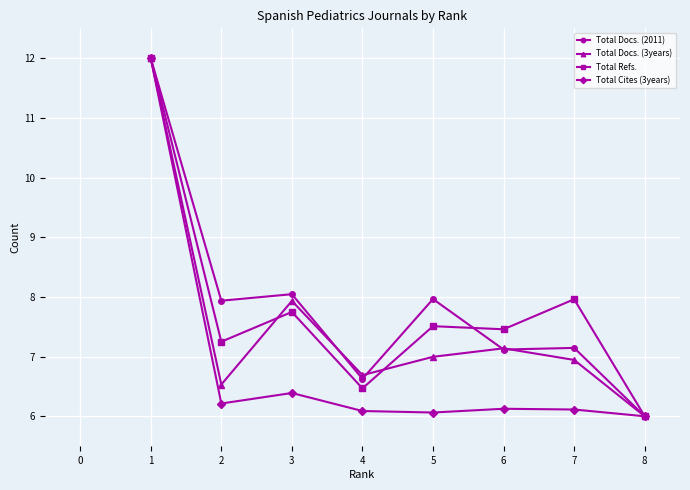

The value of Total Docs. (2011) at 6 is 7.1. True or false?

True